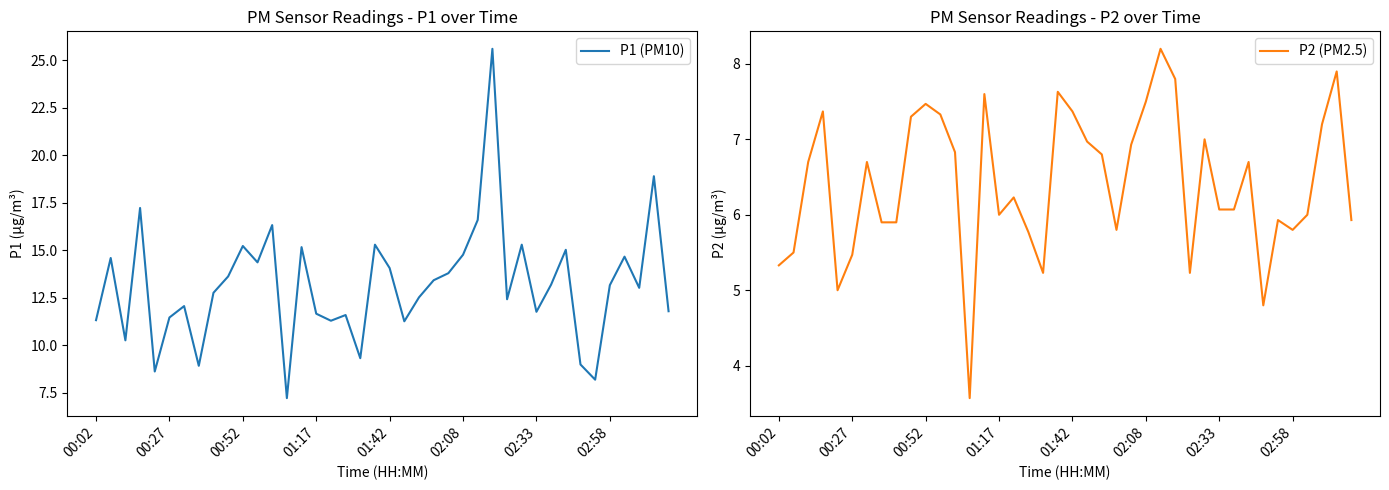

What is the minimum value shown in the chart?

3.6